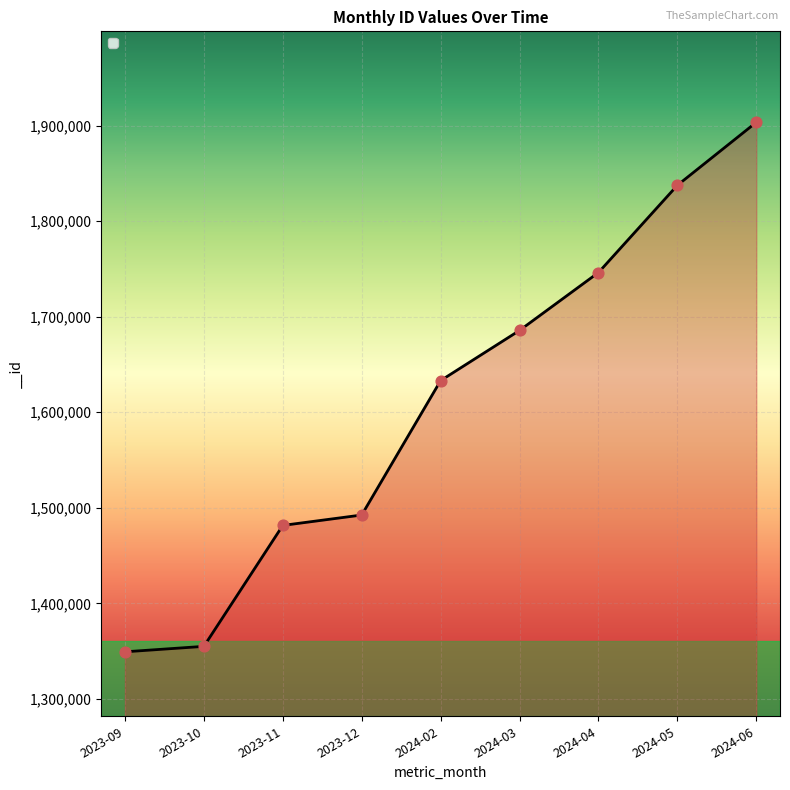

Approximately how many times larger is the value at 2024-05 compared to 2024-04?

1.1